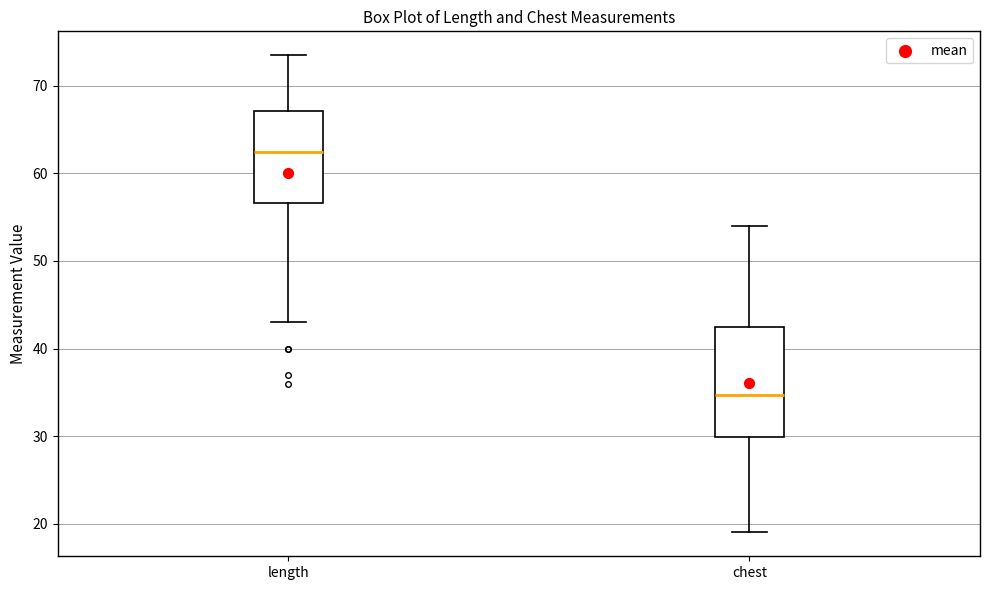

Which box is the tallest, from its lower edge to its upper edge?

chest